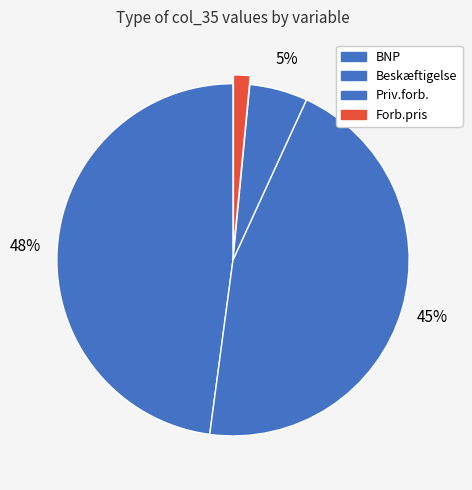

The Priv.forb. slice represents 5% of the pie. True or false?

True